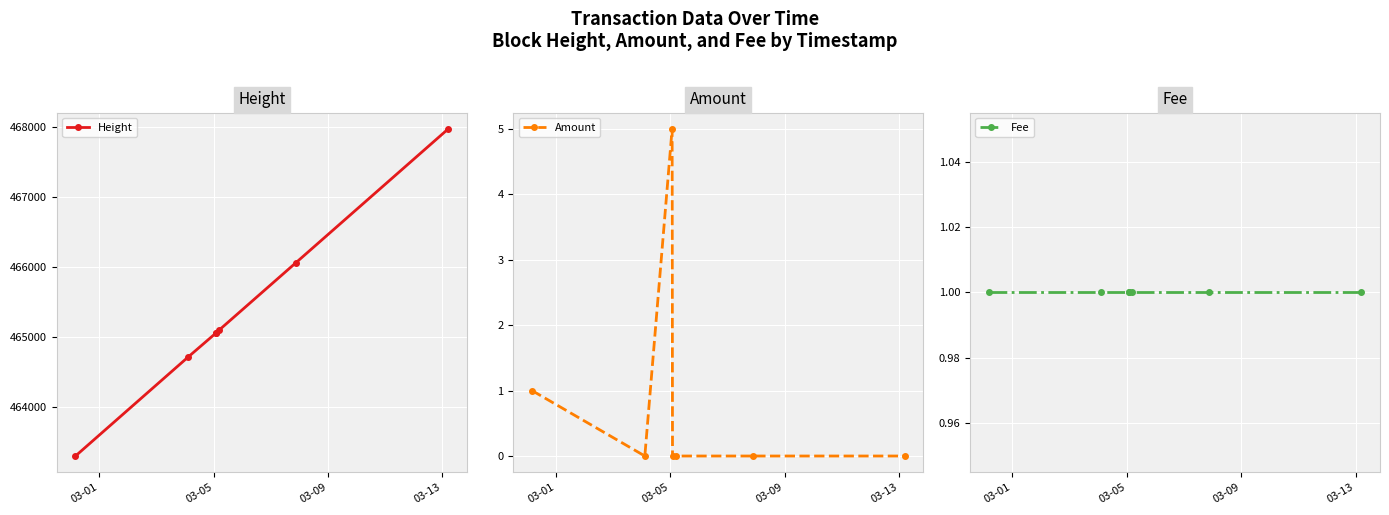

What is the value of the Height point at the 7th from the left?

467967